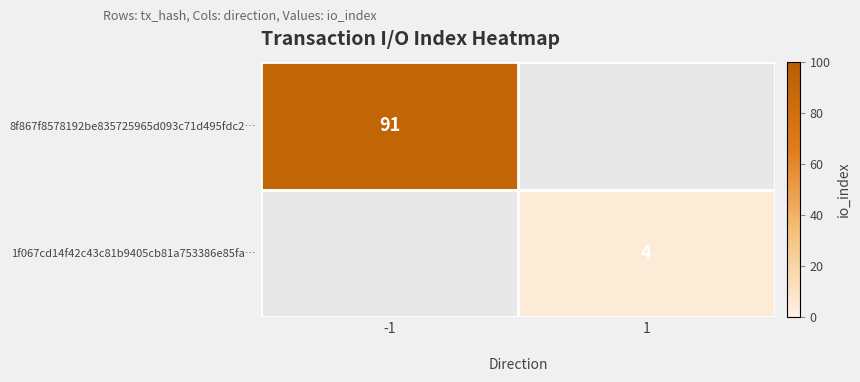

Is it true that 1f067cd14f42c43c81b9405cb81a753386e85fa… equals 4 at 1?

True